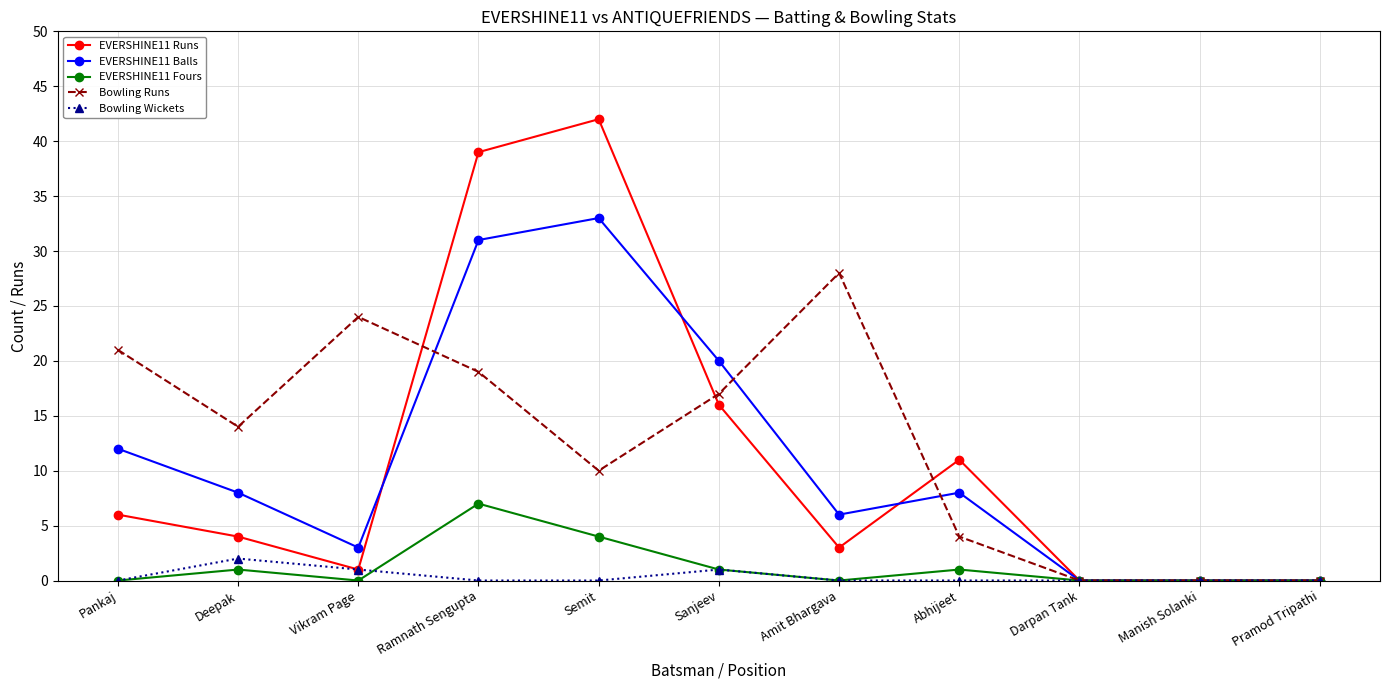

How many categories are shown in the chart?

11